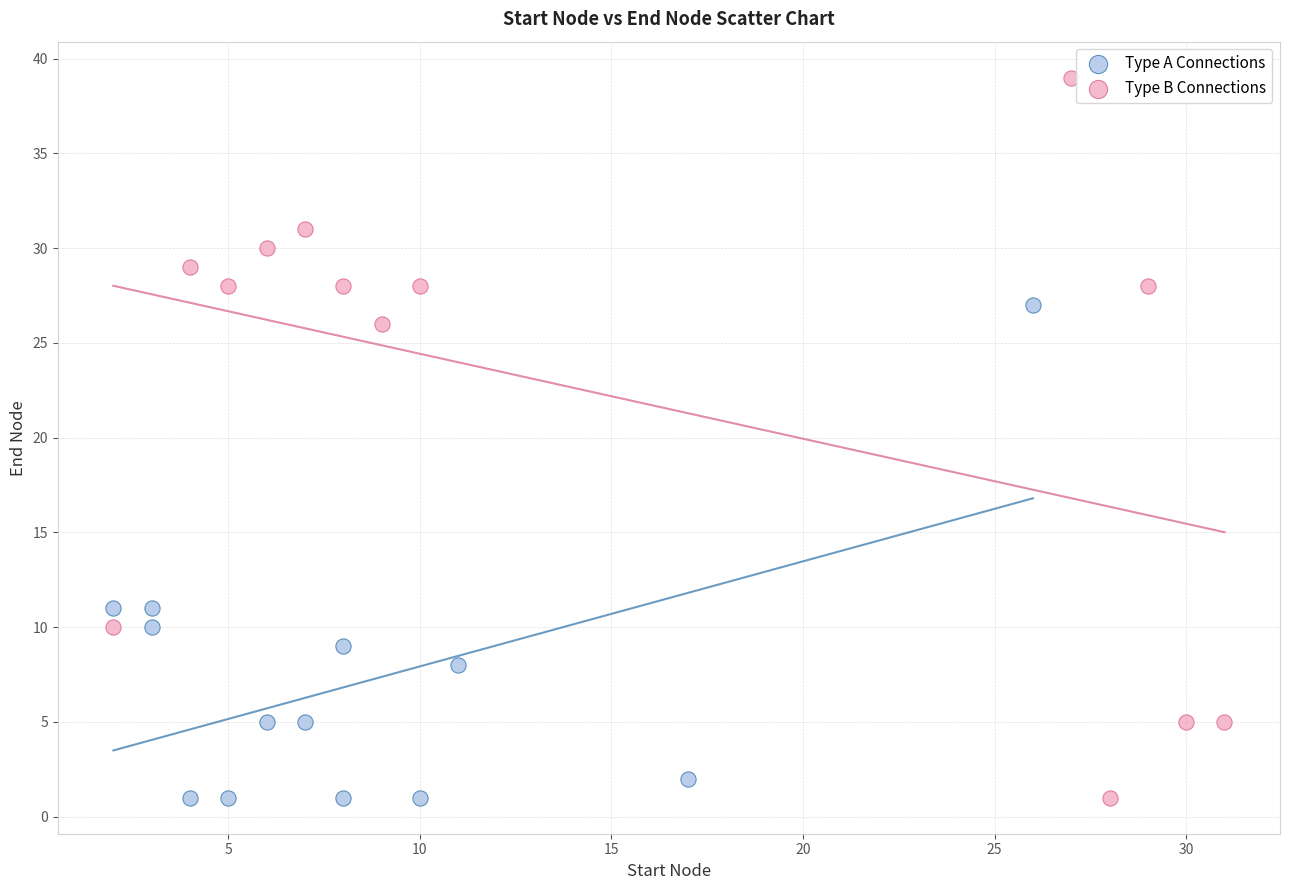

Which series reaches the maximum Y coordinate?

Type B Connections